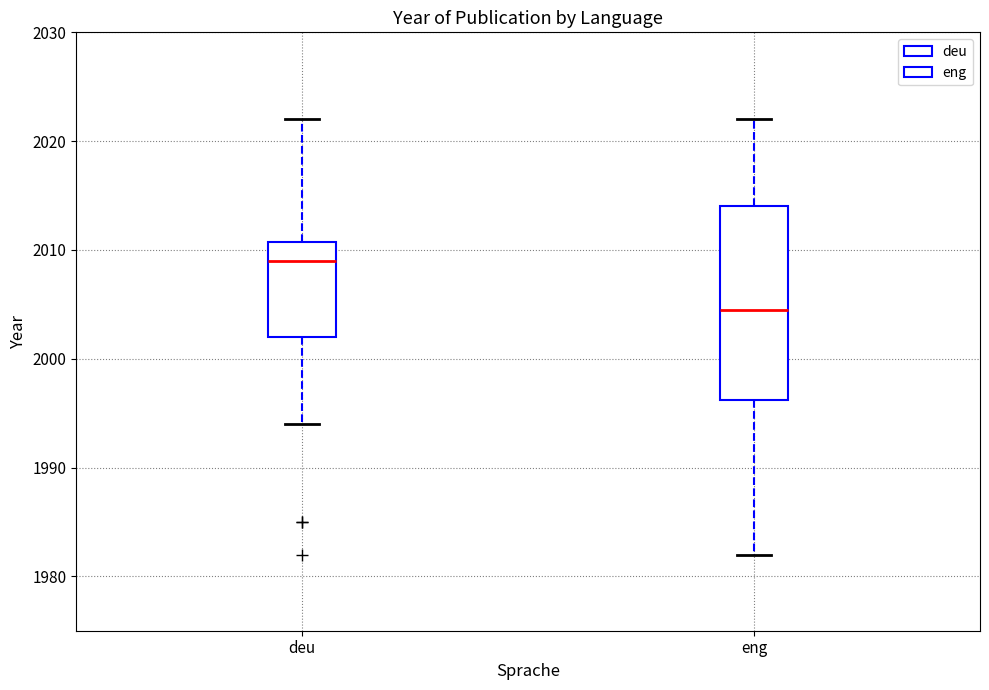

Which box's median line is the lowest?

eng